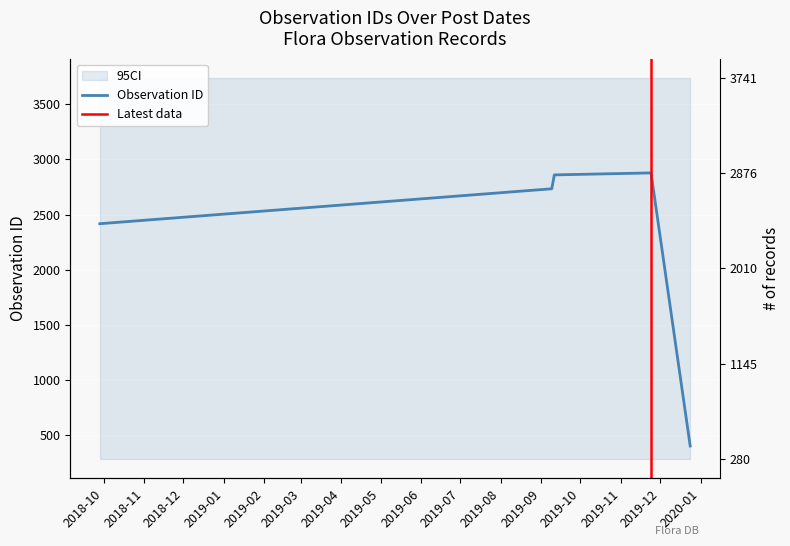

What is the value of the 3rd point from the left?

2860